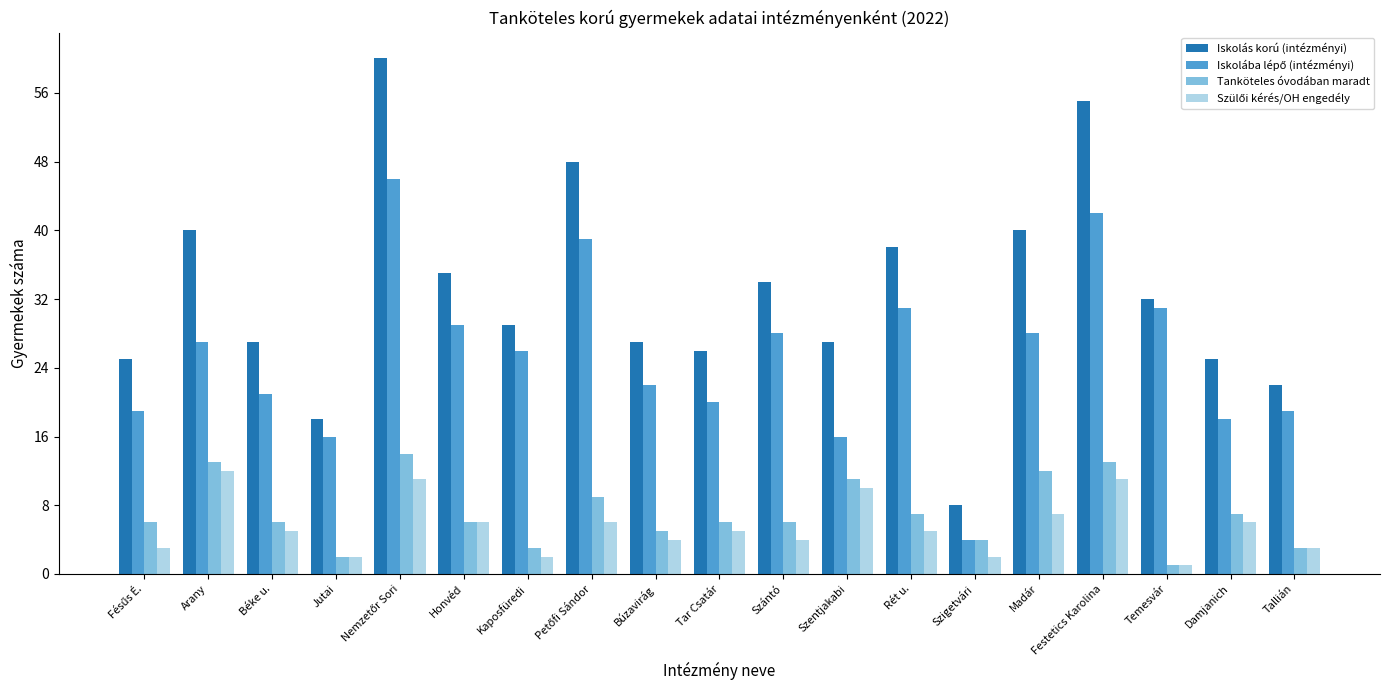

At how many categories does at least one series exceed 47?

3